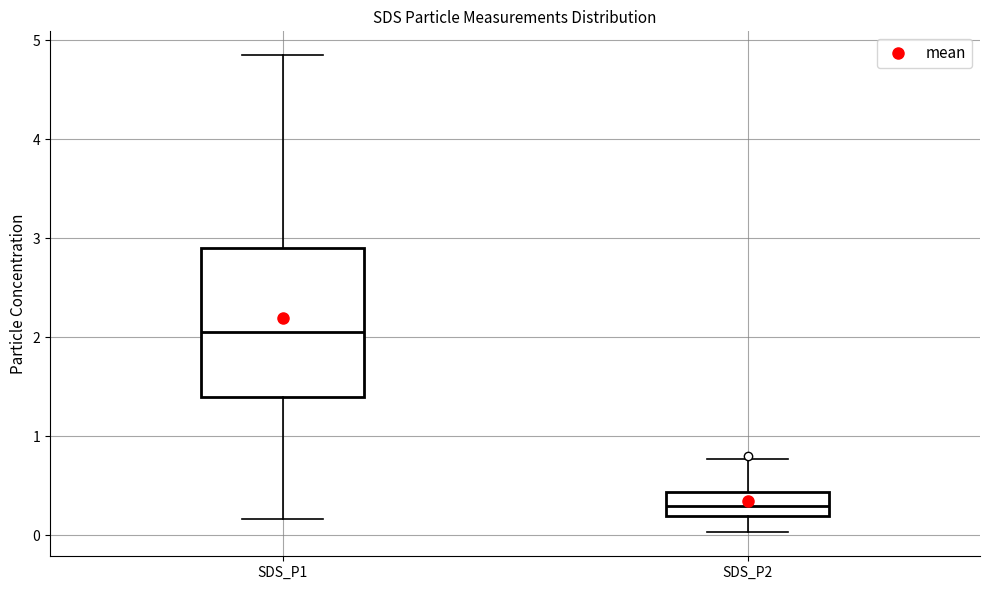

Which box is the tallest, from its lower edge to its upper edge?

SDS_P1